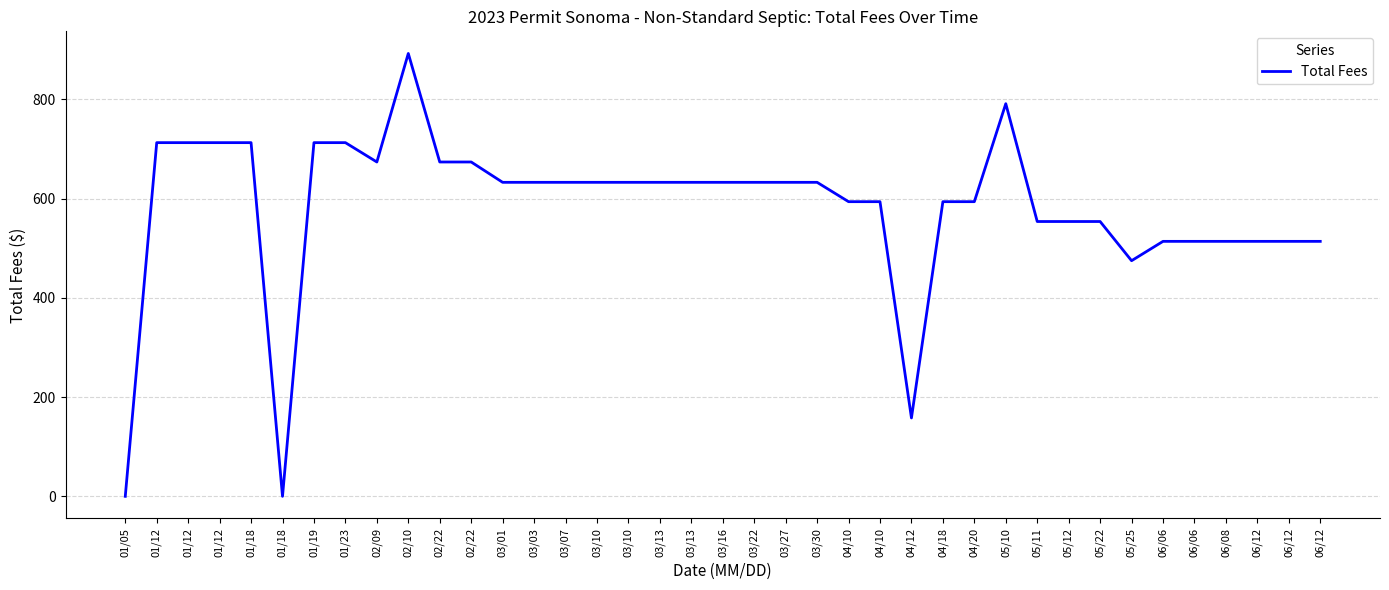

How many lines are shown in the chart?

1